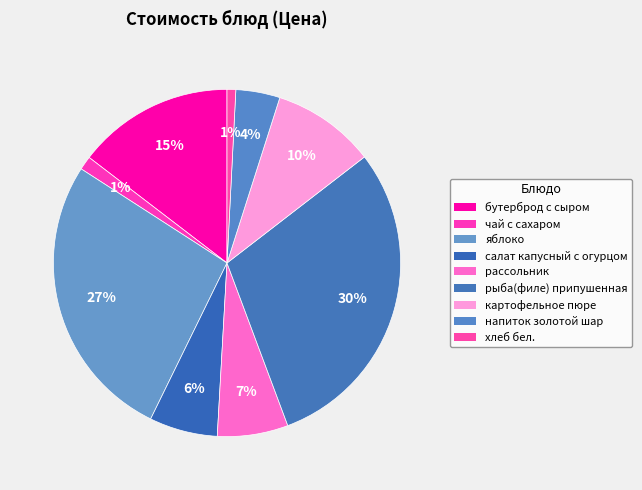

To the nearest percent, what is the difference between the рыба(филе) припушенная and картофельное пюре slice percentages?

20%